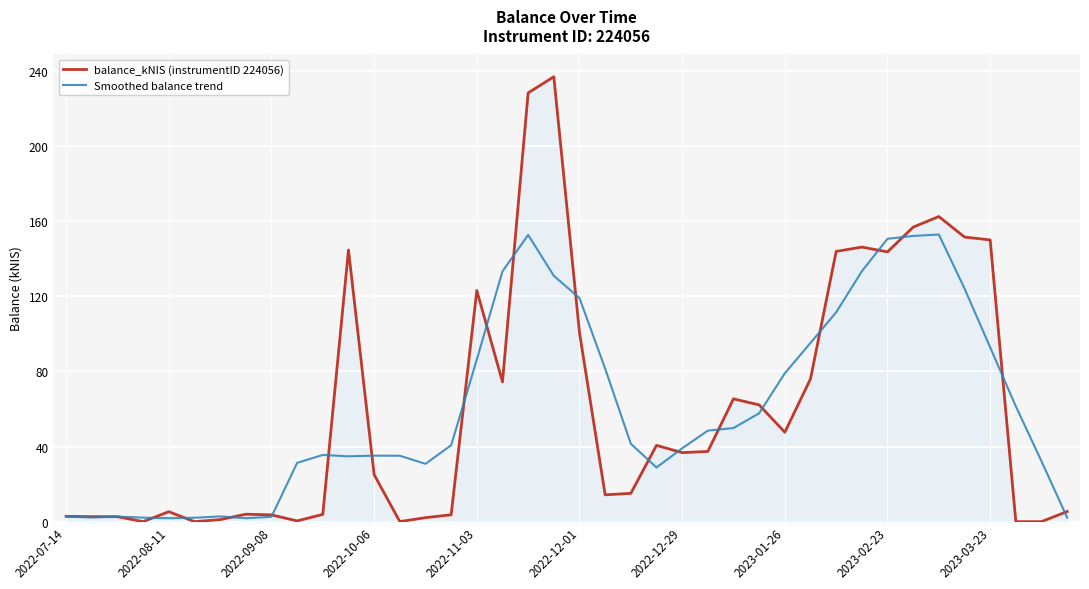

In balance_kNIS (instrumentID 224056), how many points are higher than both neighbors (excluding endpoints)?

9